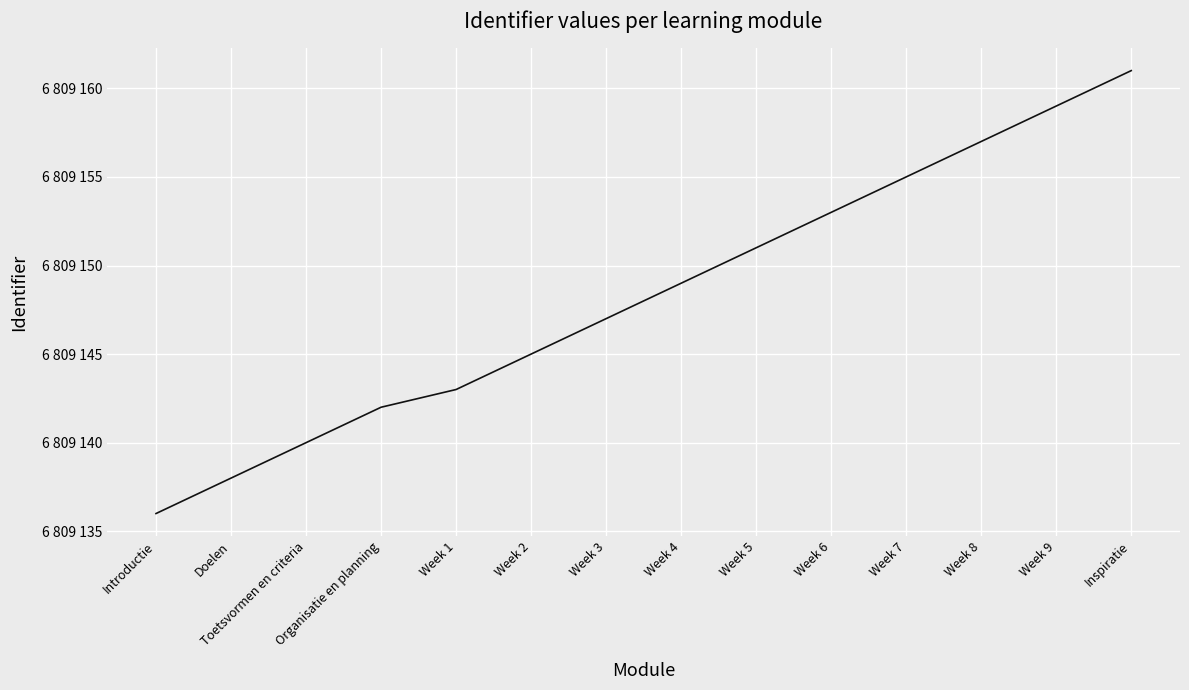

What is the difference between the values at Week 4 and Doelen?

11